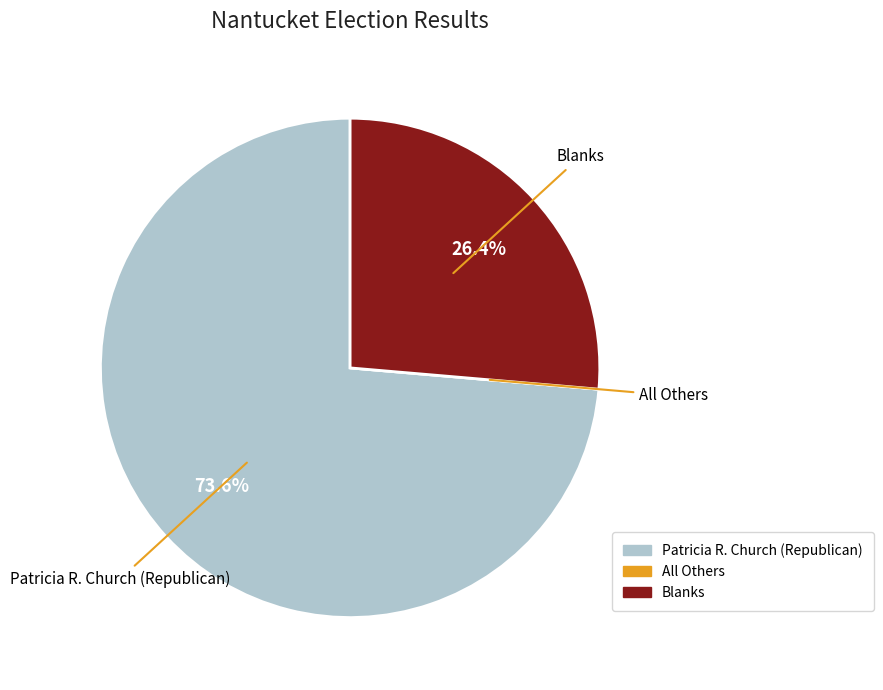

What is the largest slice in the pie chart?

Patricia R. Church (Republican)